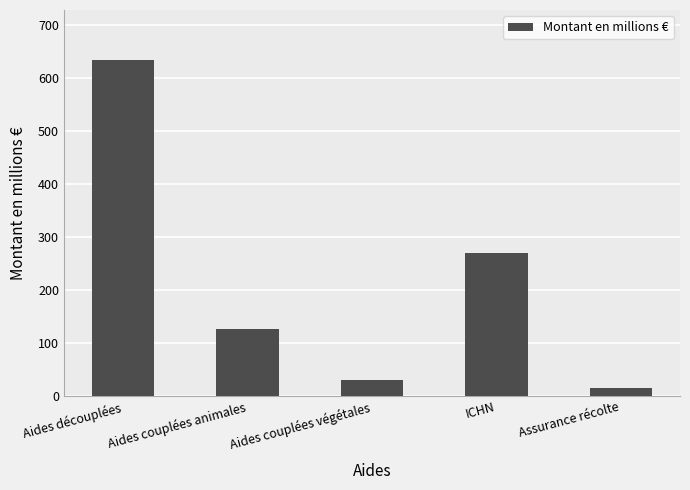

What is the label of the 2nd bar from the left?

Aides couplées animales